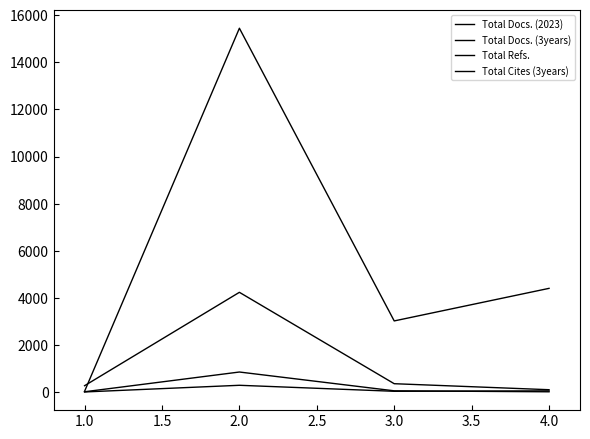

How many lines are shown in the chart?

4